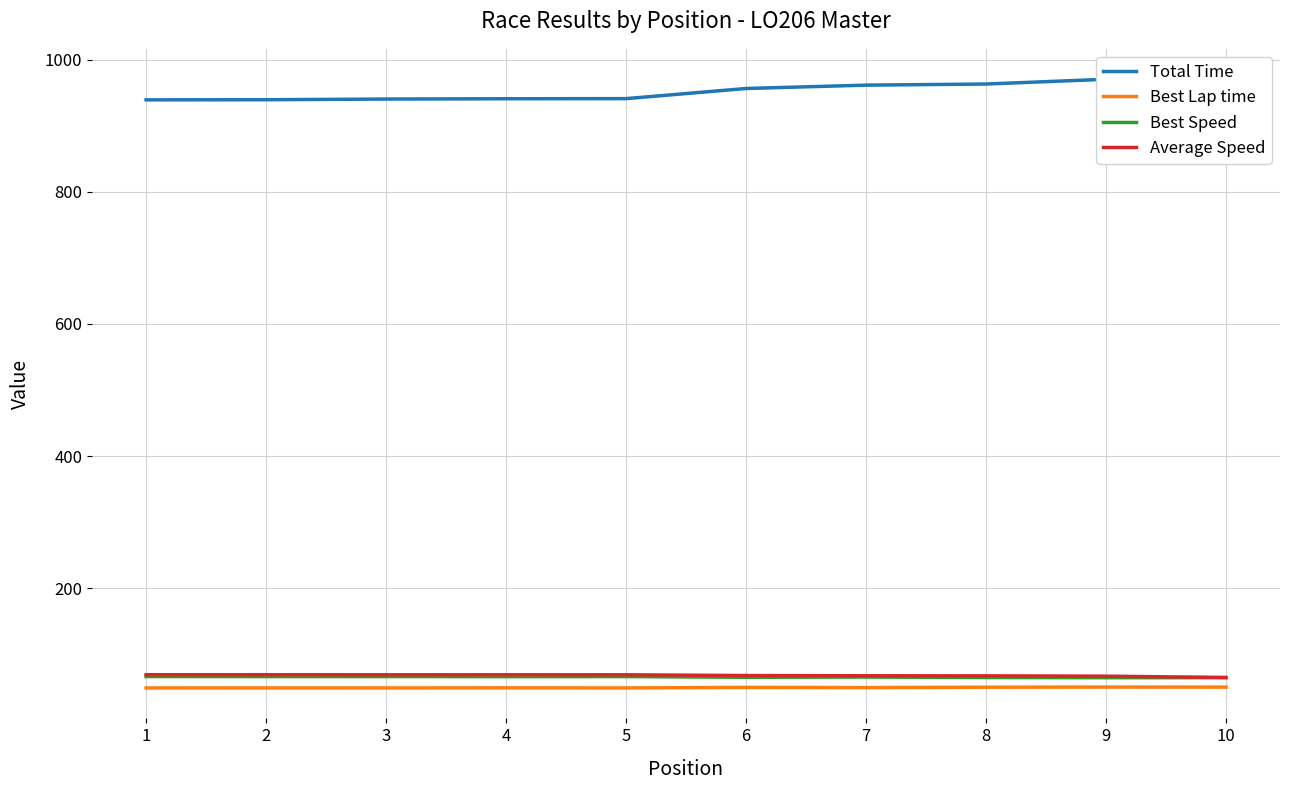

How many lines are shown in the chart?

4